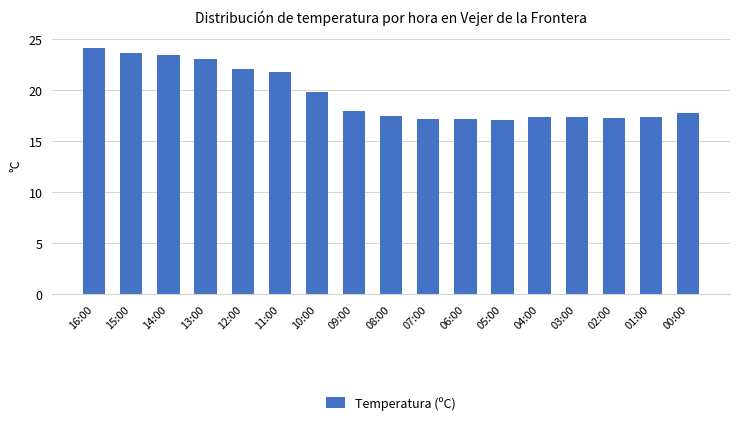

The value at 10:00 is 19.8. True or false?

True